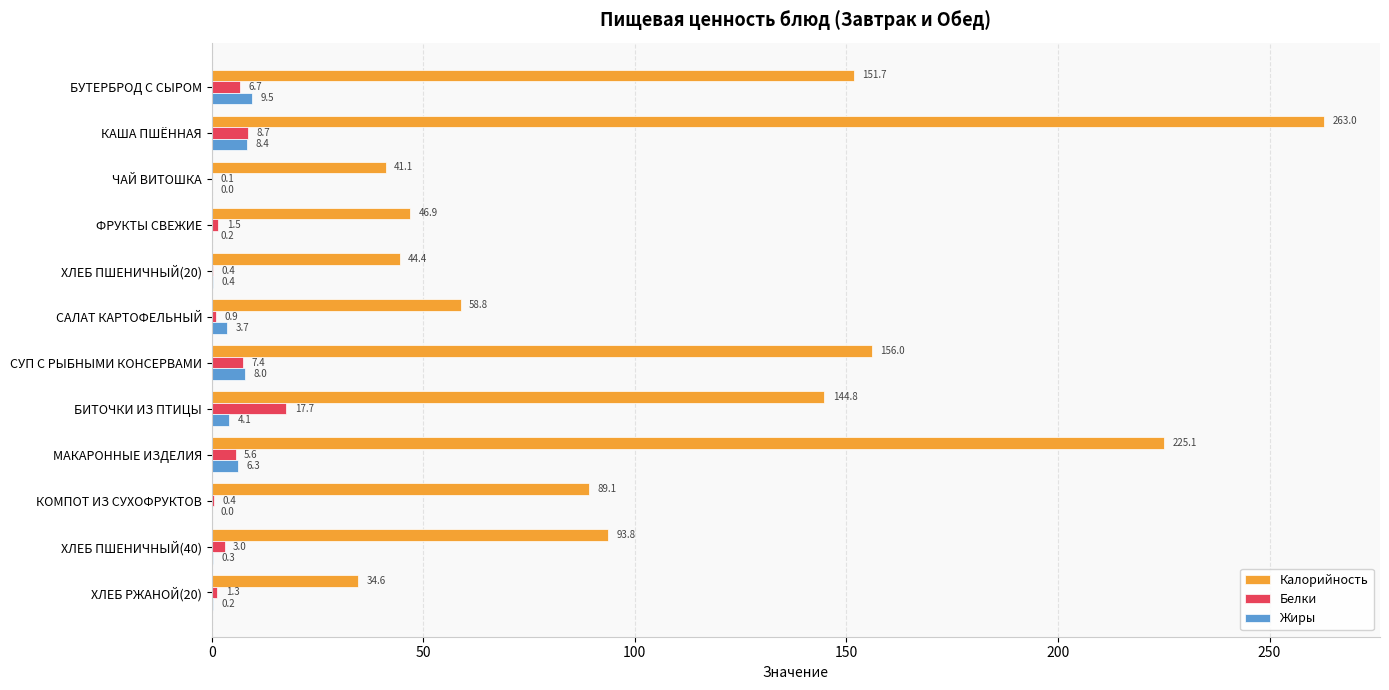

At which label does Калорийность reach its peak?

КАША ПШЁННАЯ